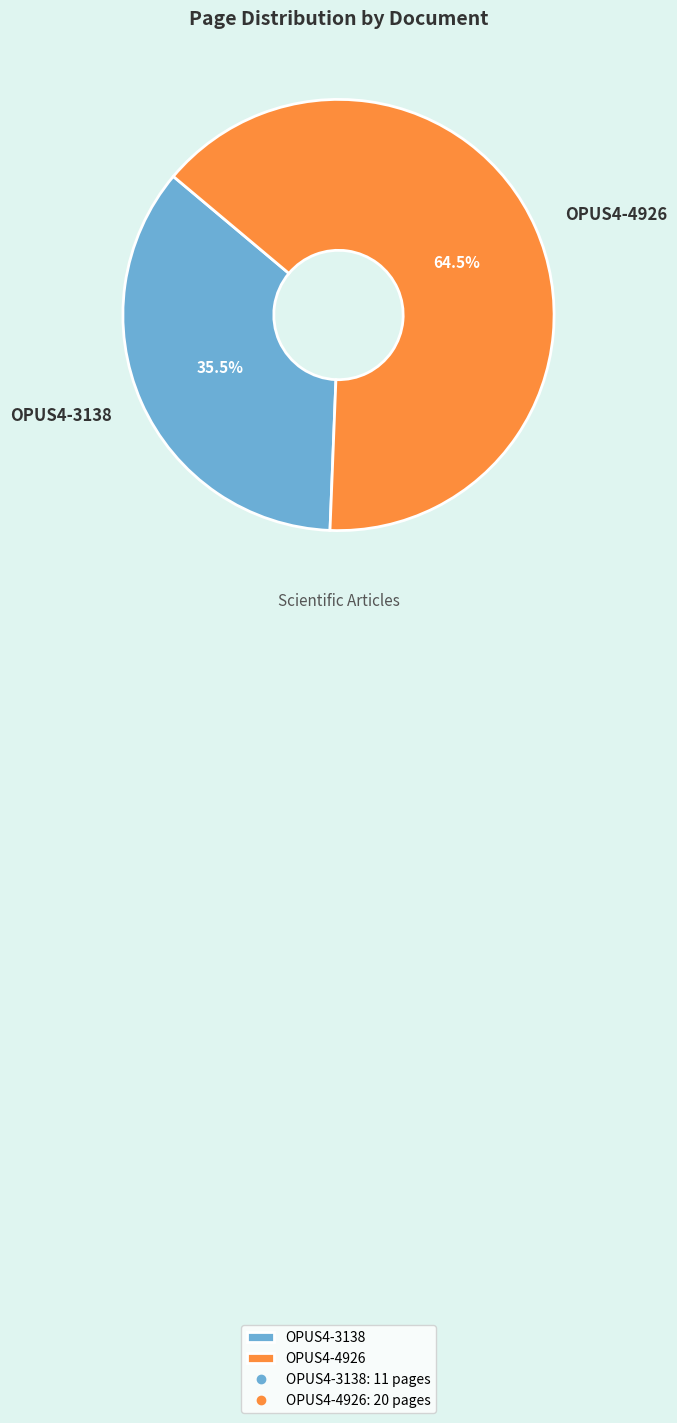

To the nearest percent, what is the average slice percentage?

50%